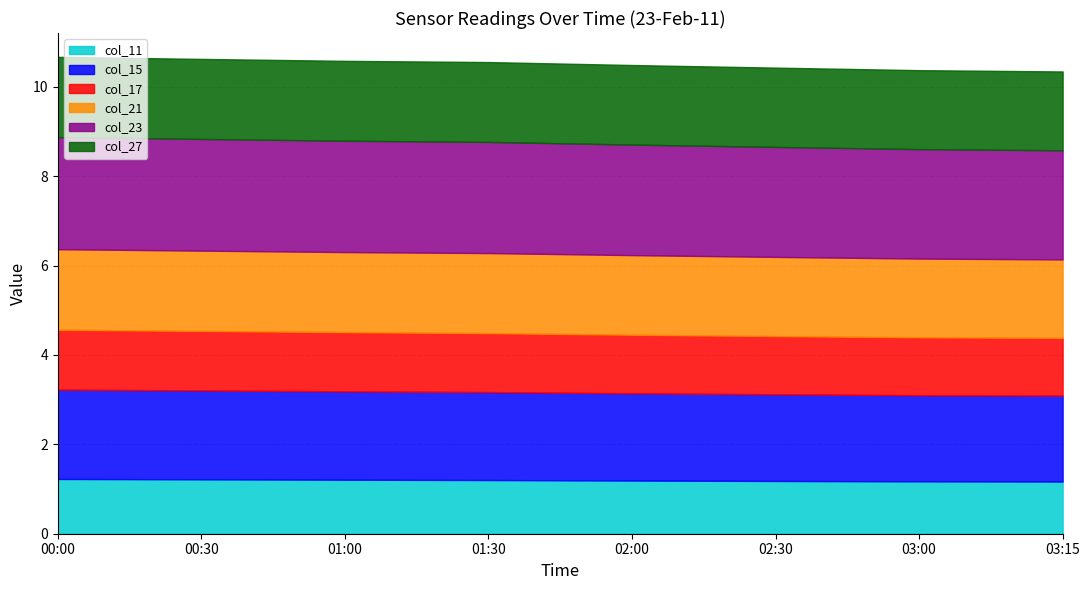

Is it true that col_21 equals 0.7 at 00:00?

False